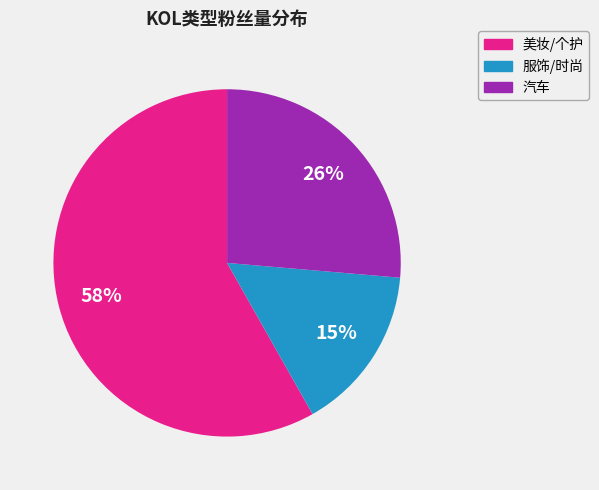

Is it true that 服饰/时尚 is 15% of the pie?

True